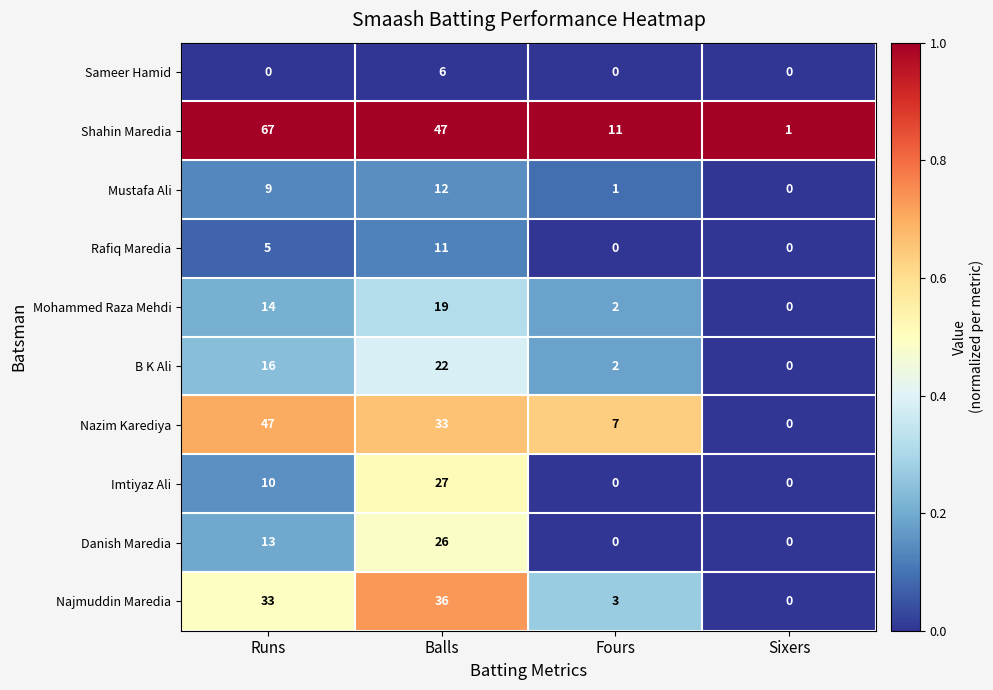

At which category is the sum across all series the highest?

Balls